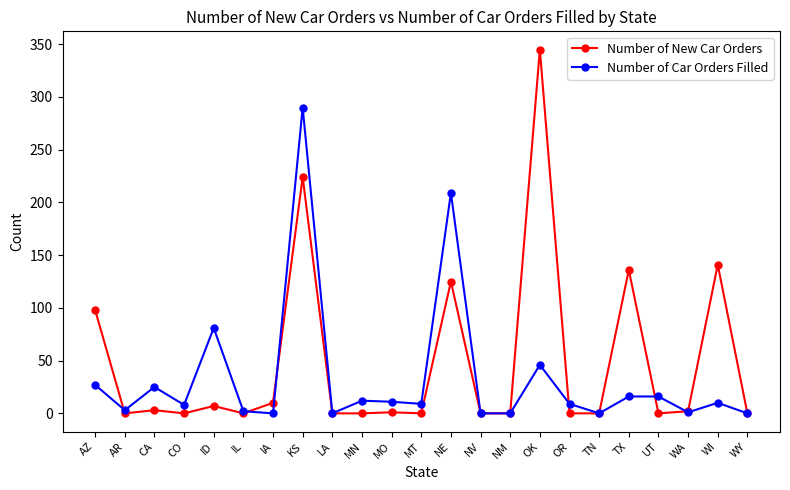

What position from the left is MN?

10